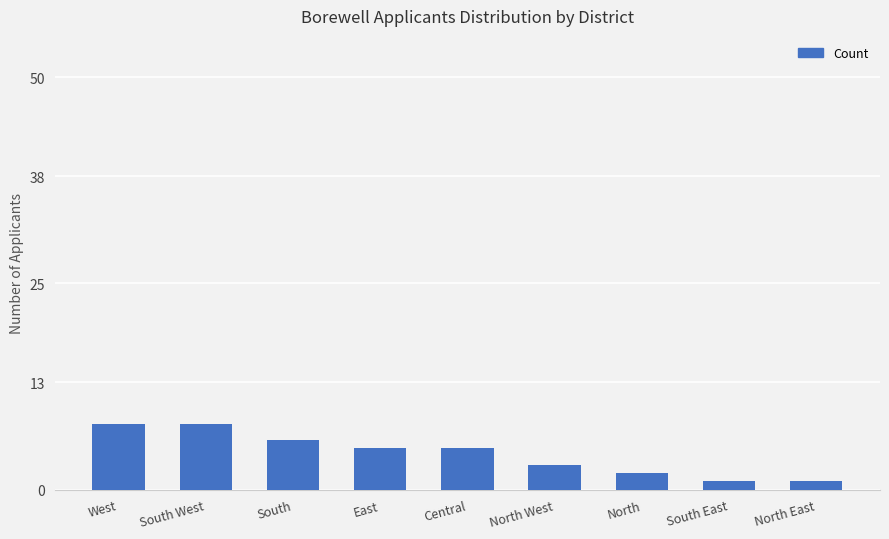

The value at South is 3. True or false?

False